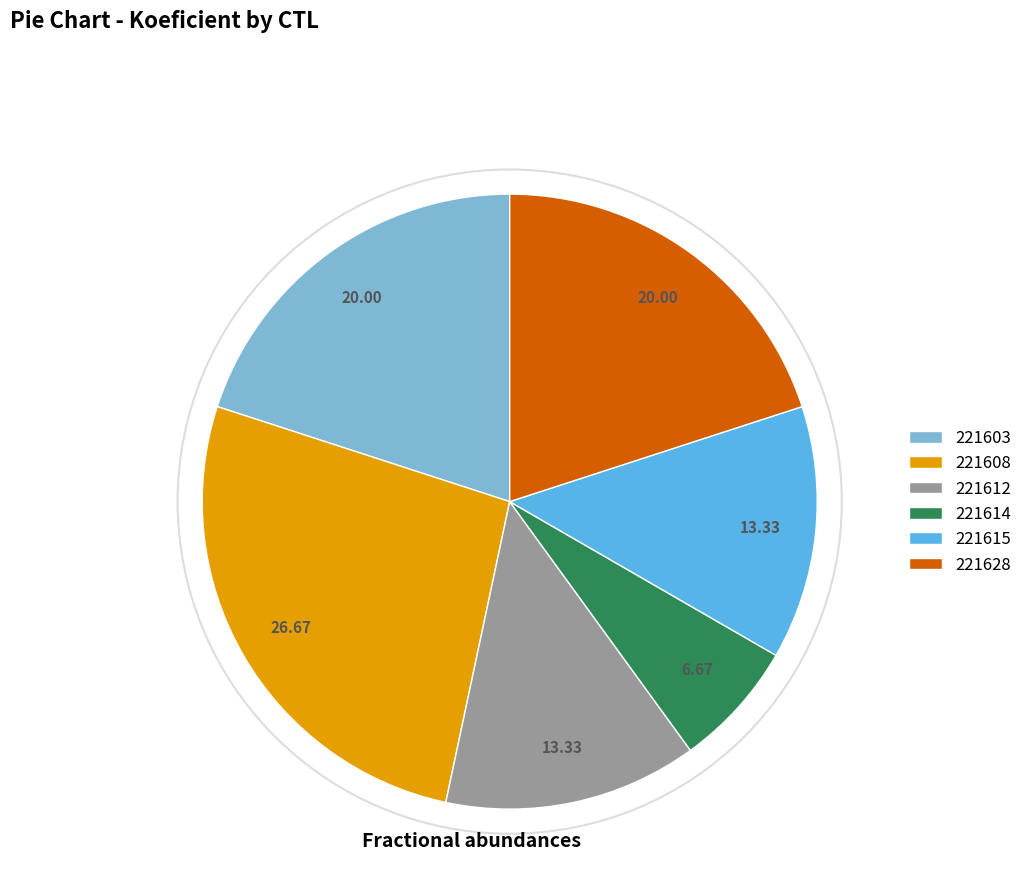

Which slice is the smallest?

221614